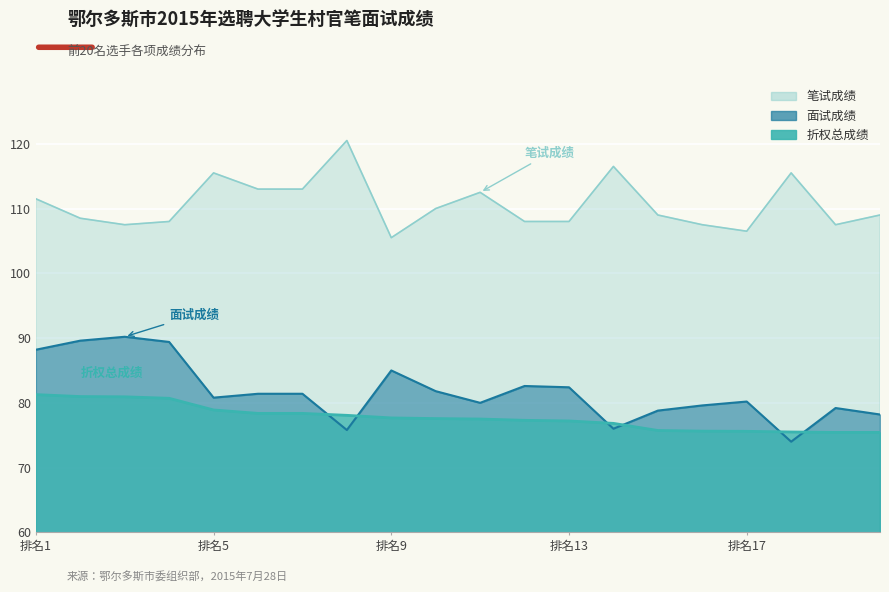

What is the value of the 笔试成绩 point at the 19th from the left?

107.5